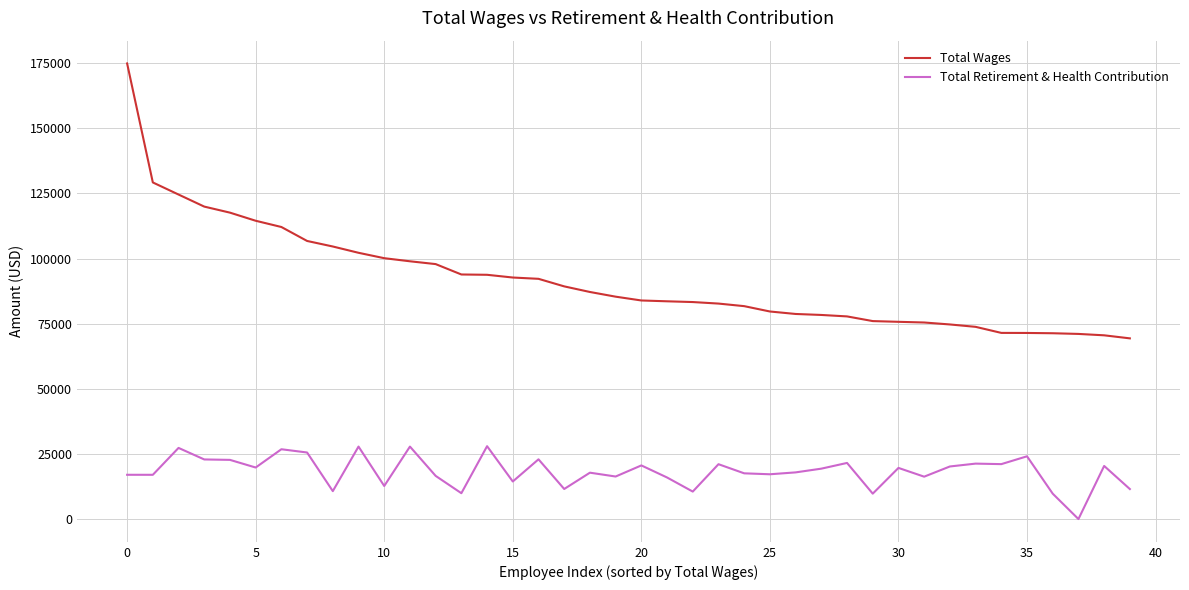

What is the difference between the maximum and minimum values in the Total Wages series?

105555